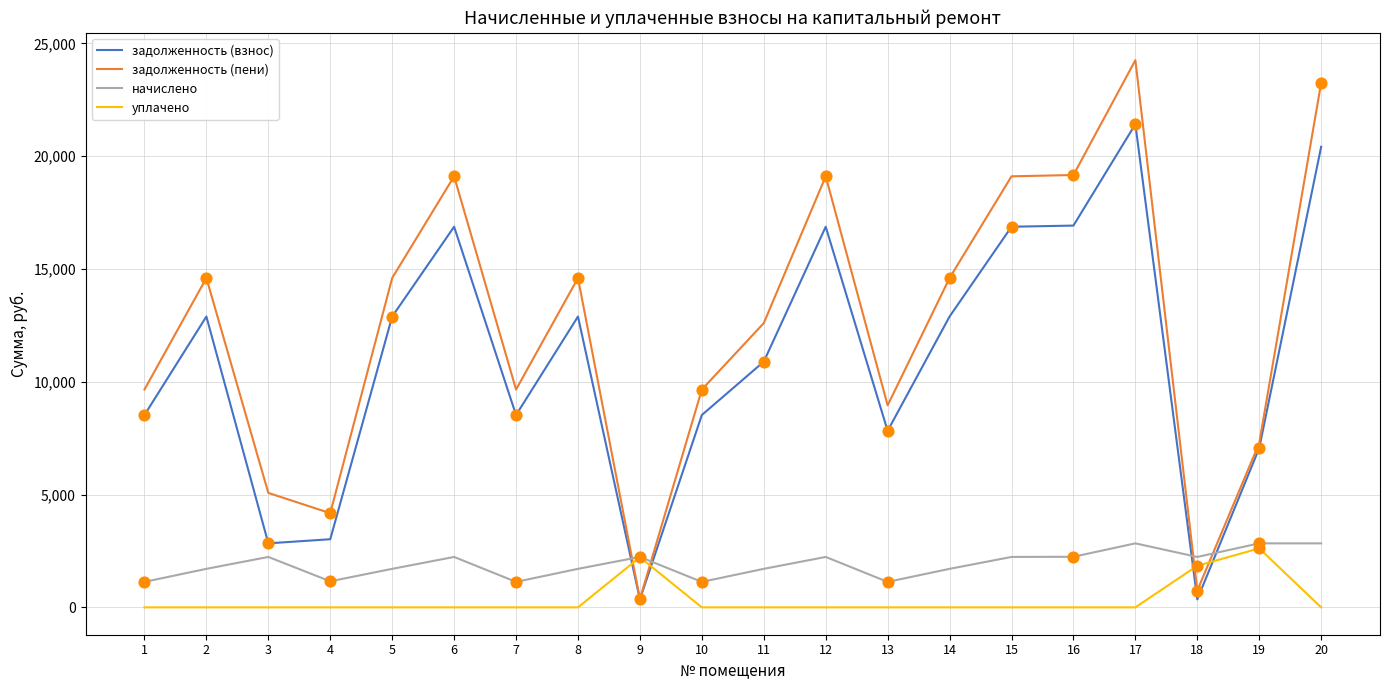

What are all the series names shown in the legend?

задолженность (взнос), задолженность (пени), начислено, уплачено